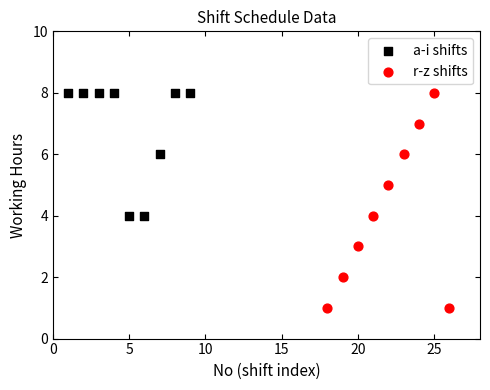

Which series has the largest Y range (max minus min)?

r-z shifts